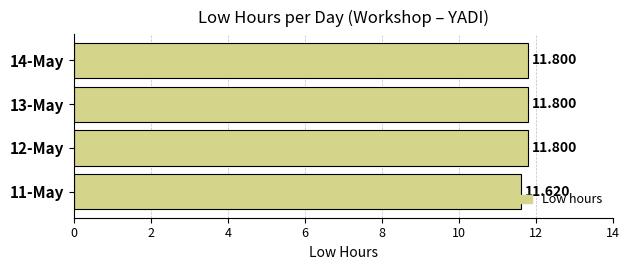

How many bars are there in total?

4